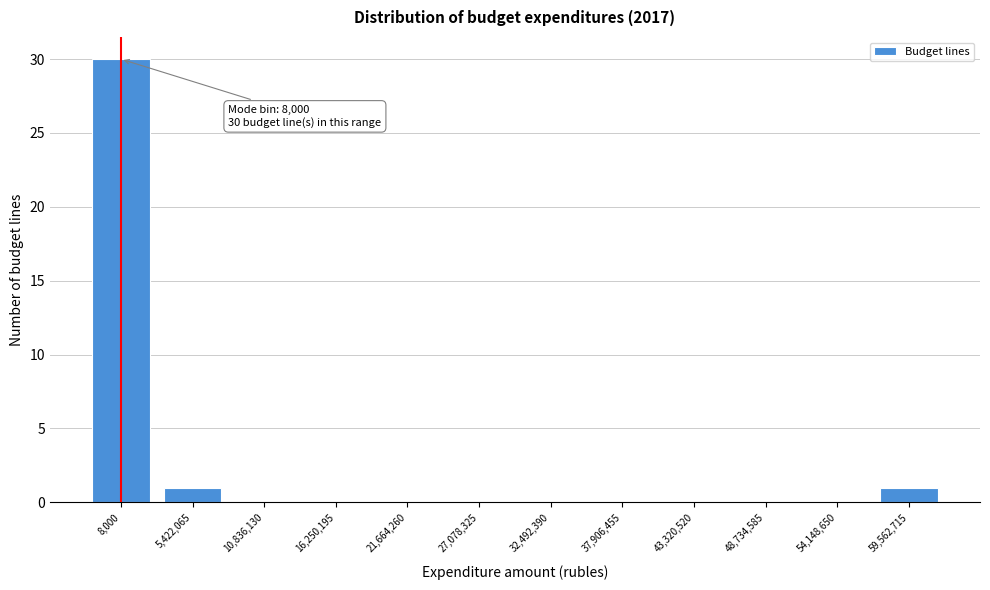

Reading left to right, list all the values displayed in this chart.

8,000=30	5,422,065=1	10,836,130=0	16,250,195=0	21,664,260=0	27,078,325=0	32,492,390=0	37,906,455=0	43,320,520=0	48,734,585=0	54,148,650=0	59,562,715=1